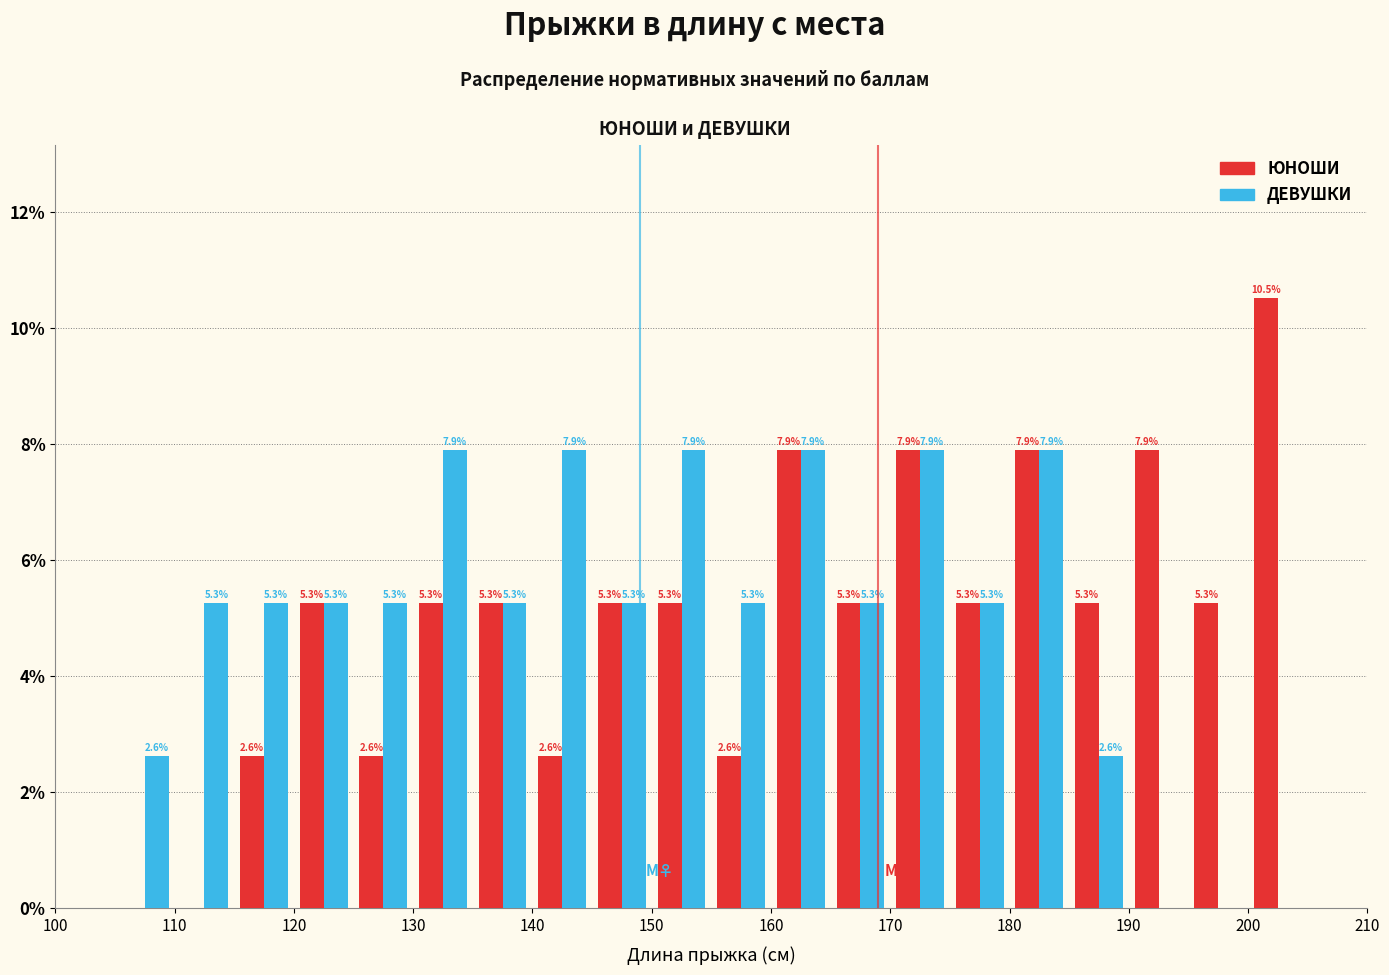

In the ЮНОШИ series, which range on the x-axis has the tallest bar?

200 to 205